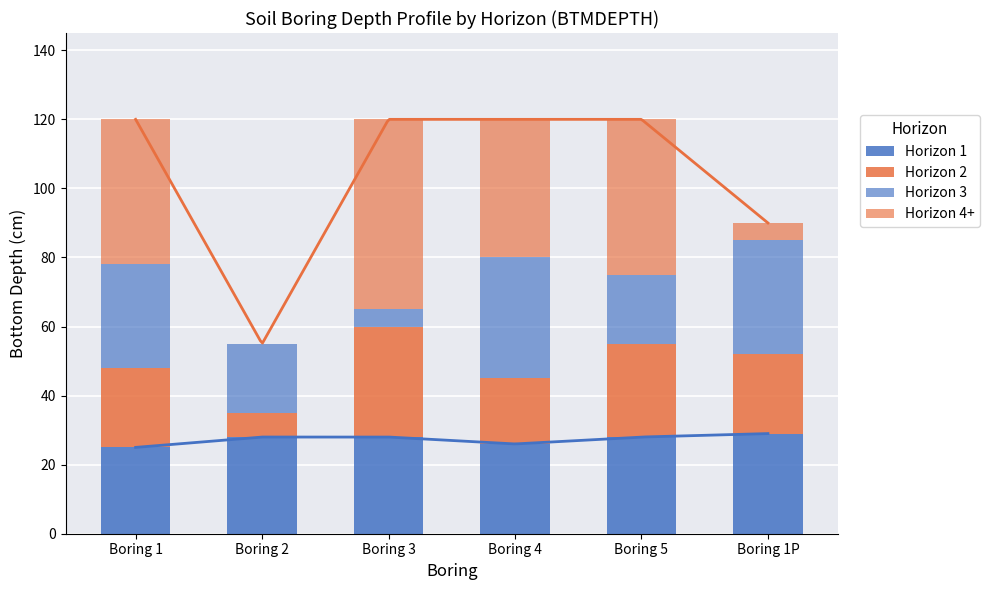

Between Boring 1 and Boring 5, which series saw the biggest shift?

Horizon 3